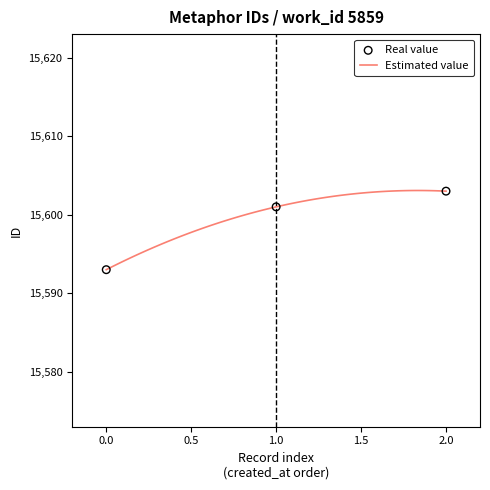

What is the highest value of the Estimated value series?

15603.1